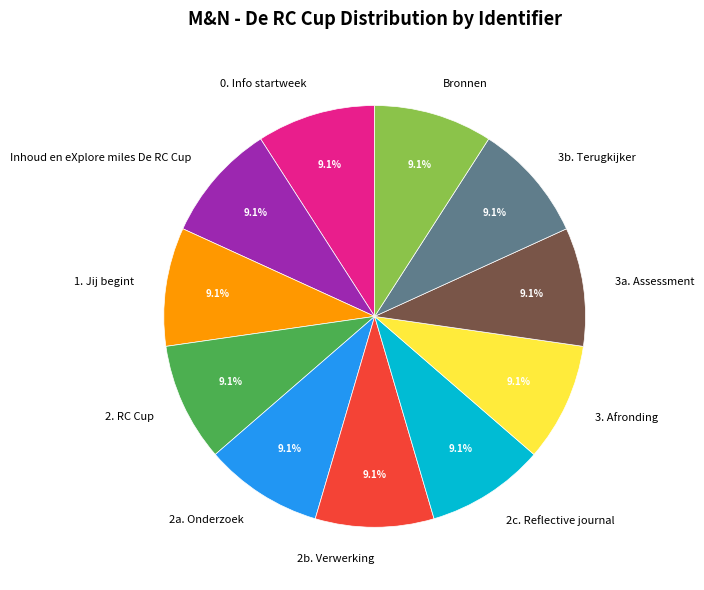

What percentage is the 2. RC Cup slice, to the nearest percent?

9%